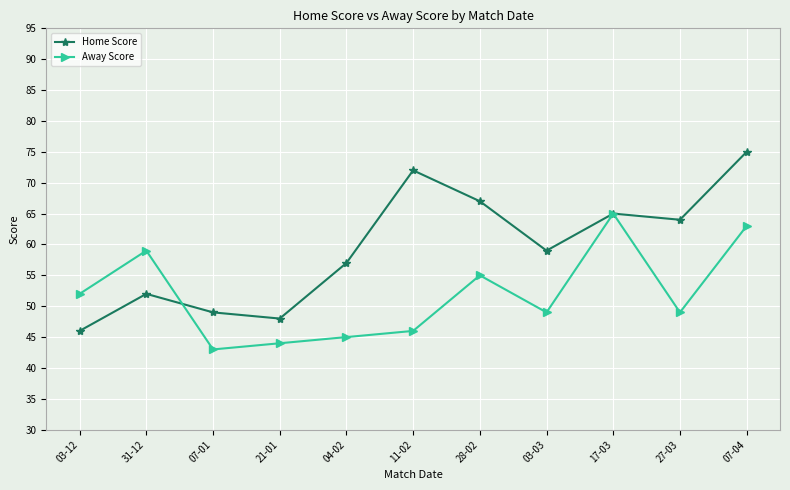

At which category is the sum across all series the highest?

07-04